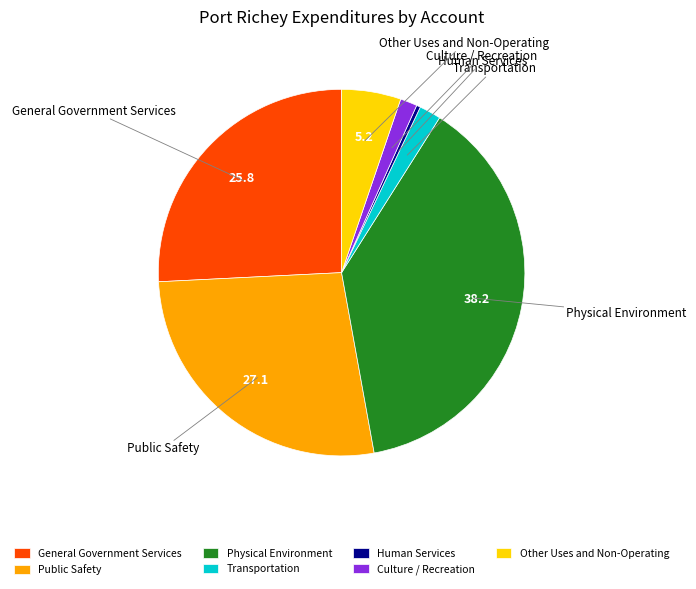

True or false: Other Uses and Non-Operating accounts for 1% of the total.

False